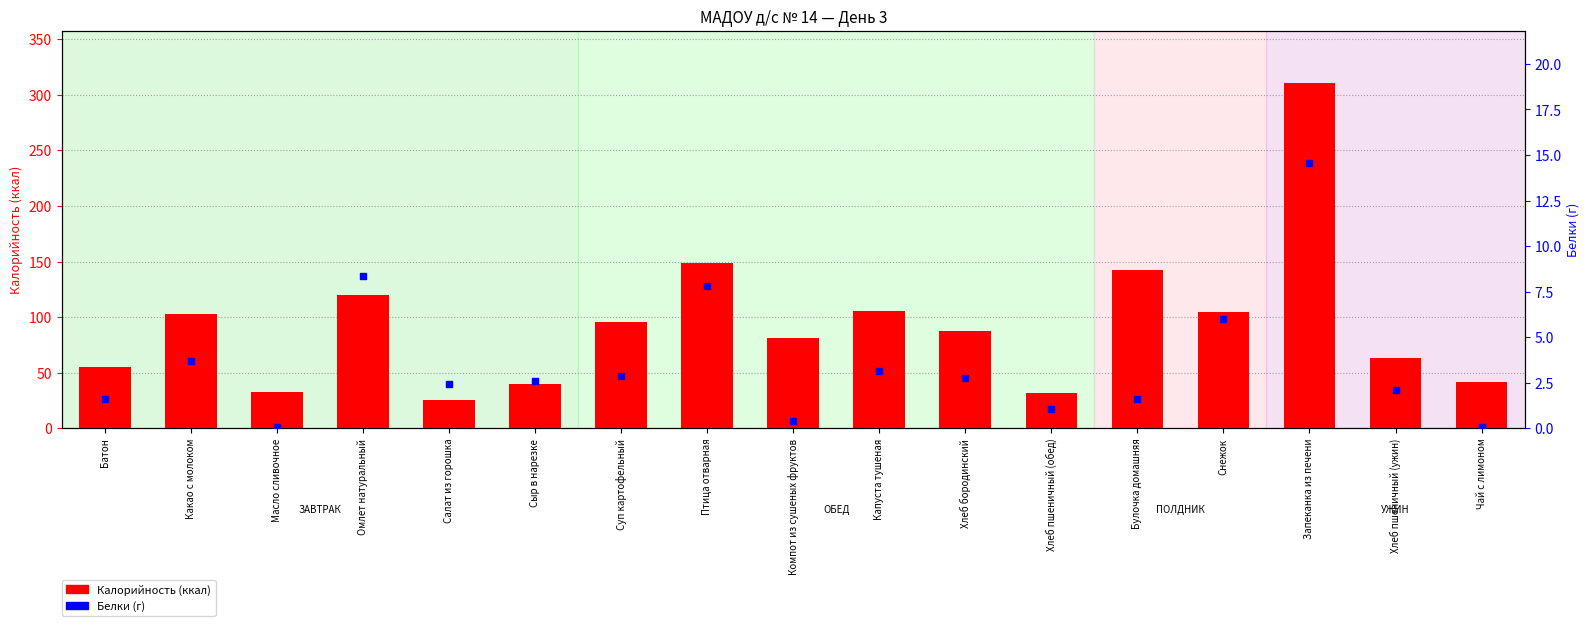

Which series reaches the maximum Y coordinate?

Калорийность